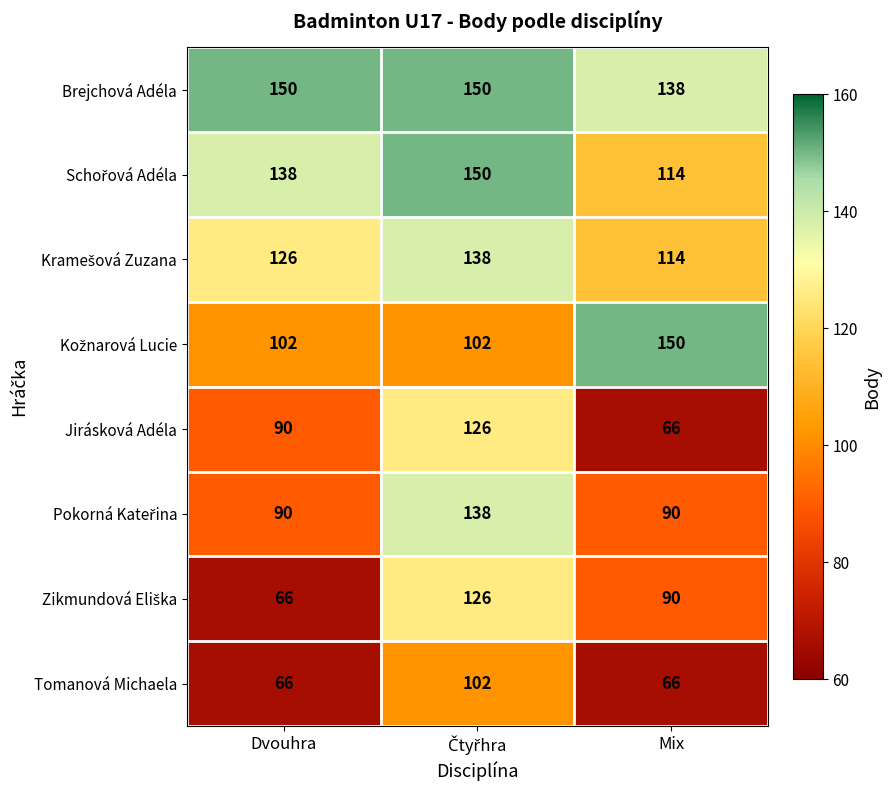

What is the difference between the maximum and minimum values in the Brejchová Adéla series?

12